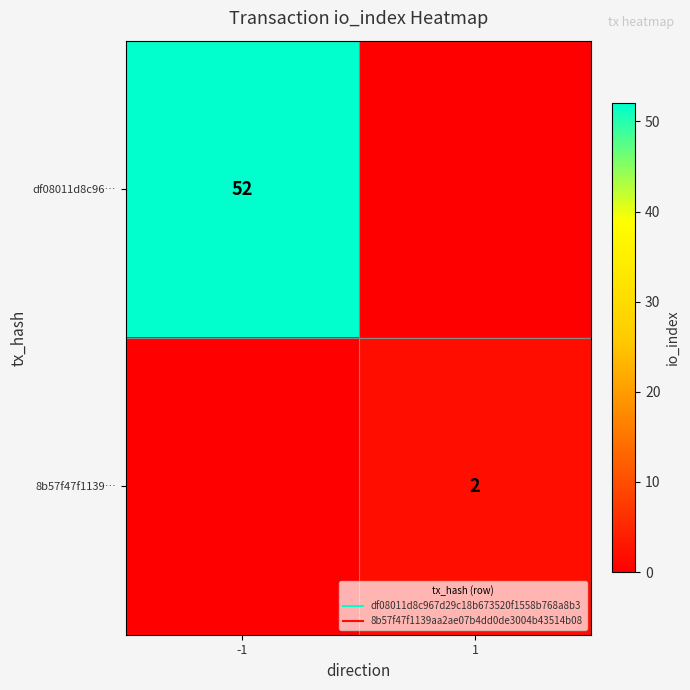

Which label corresponds to the smallest value in the chart?

1